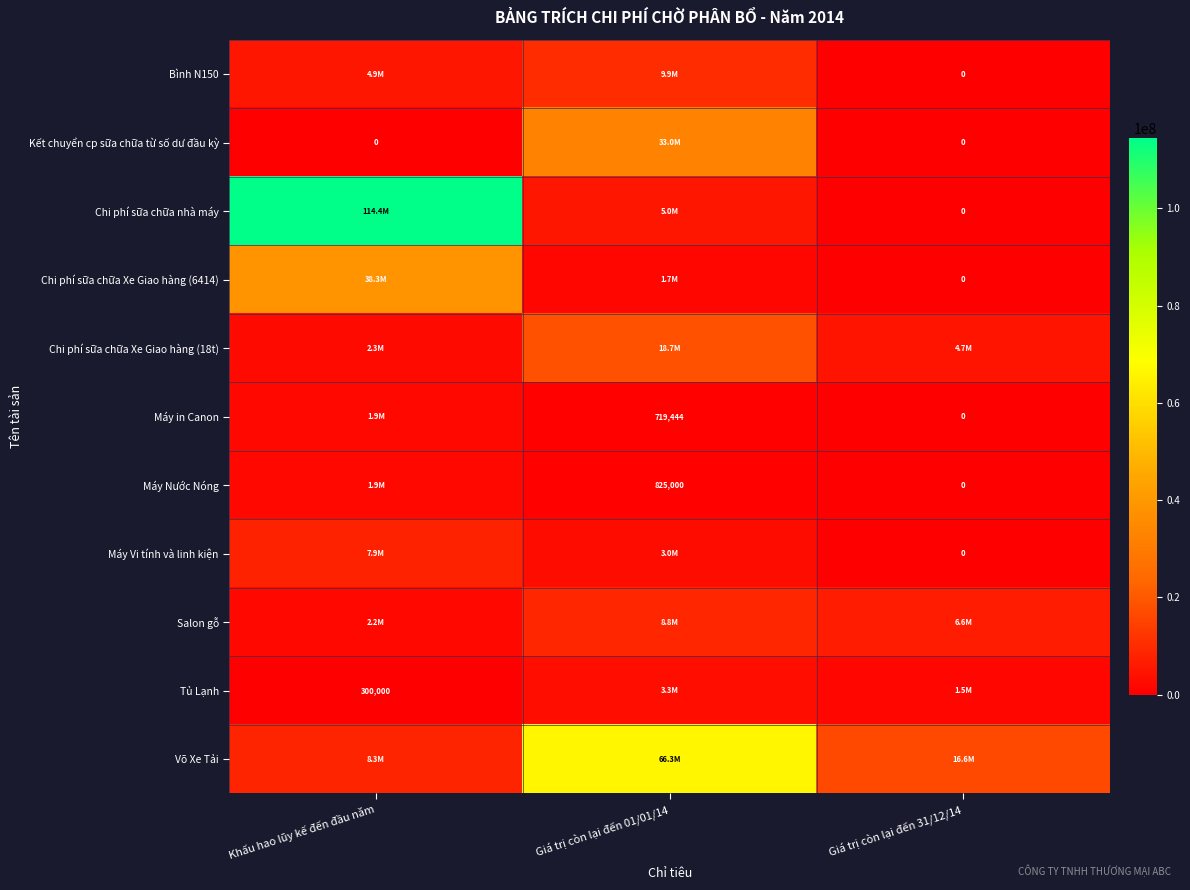

What is the average value of the Chi phí sữa chữa nhà máy series?

39788379